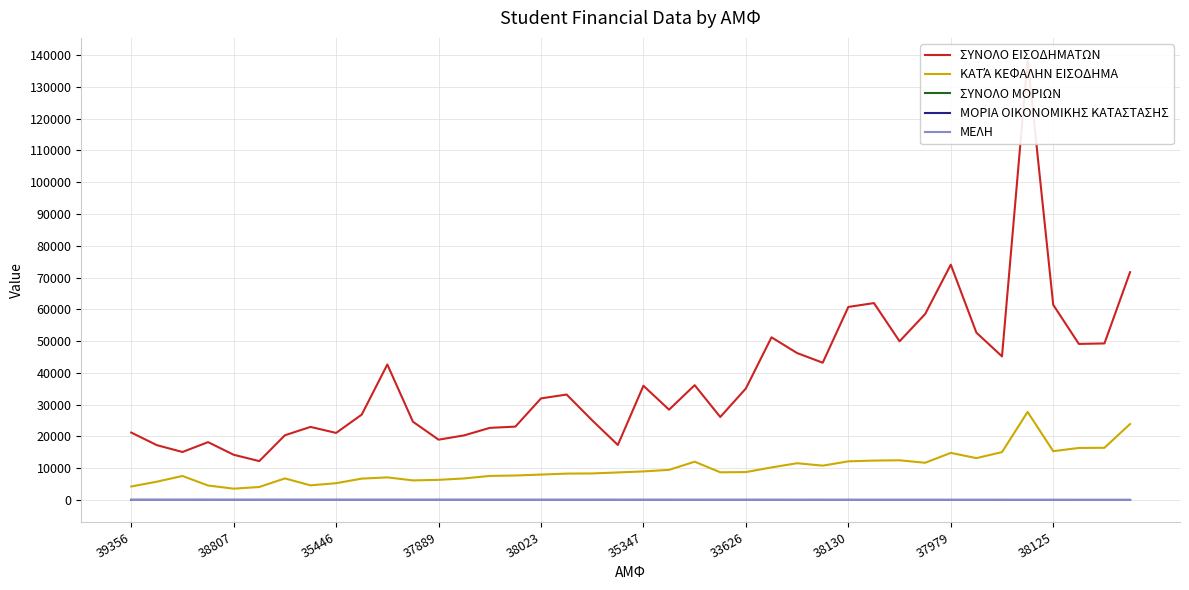

How many lines are shown in the chart?

5